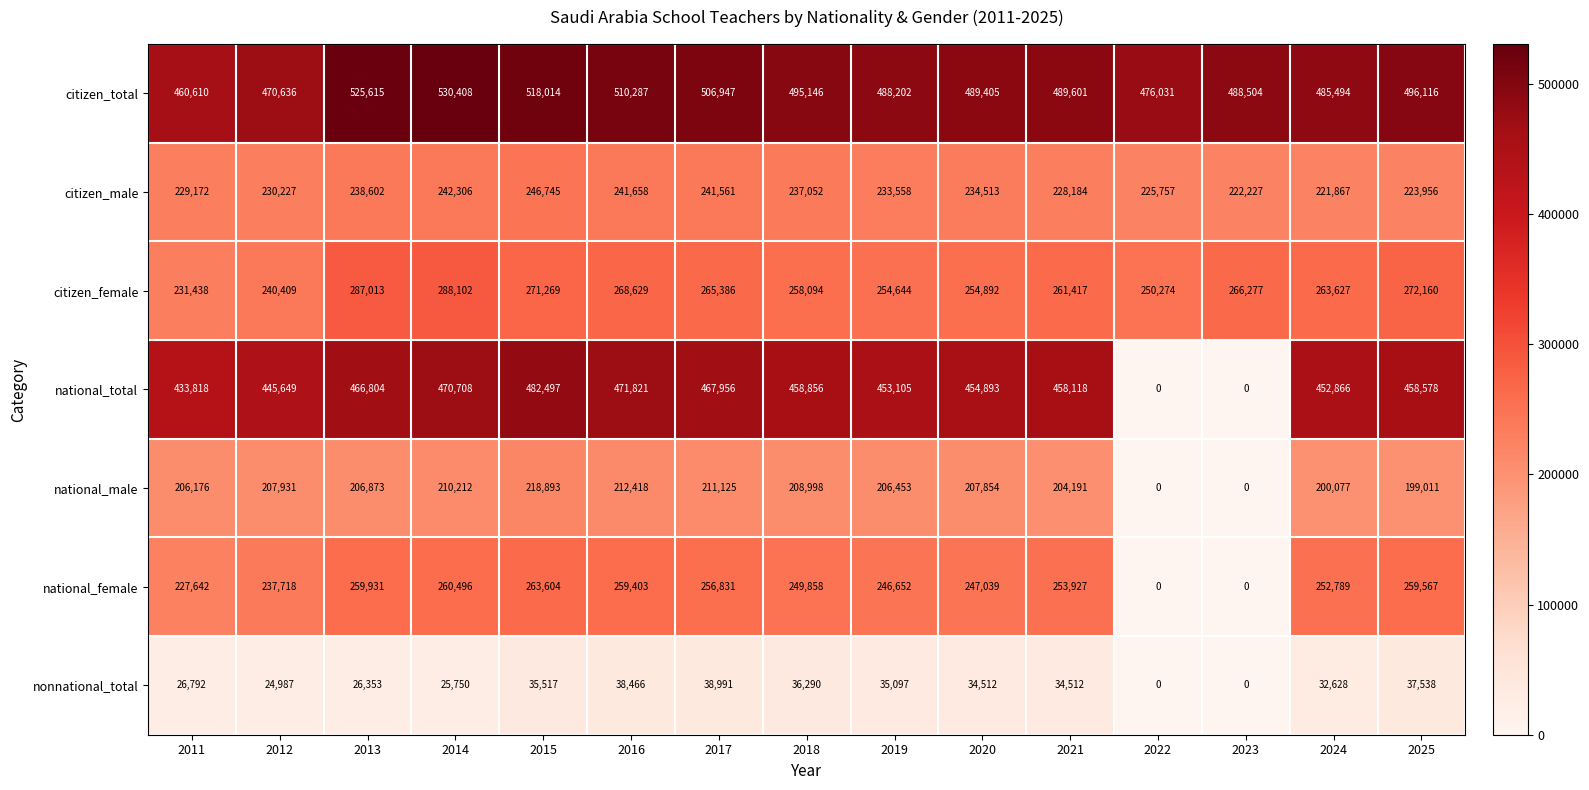

Which category has the highest value in the citizen_male series?

2015